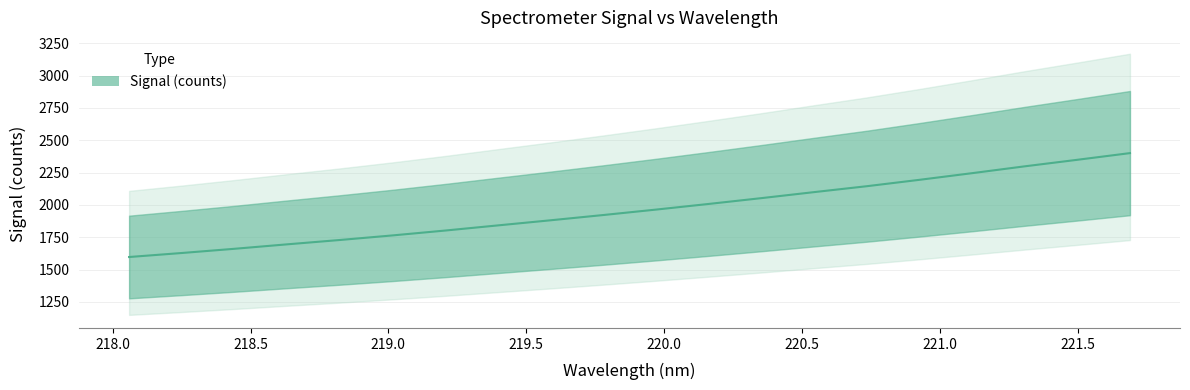

Count the number of categories in the chart.

20